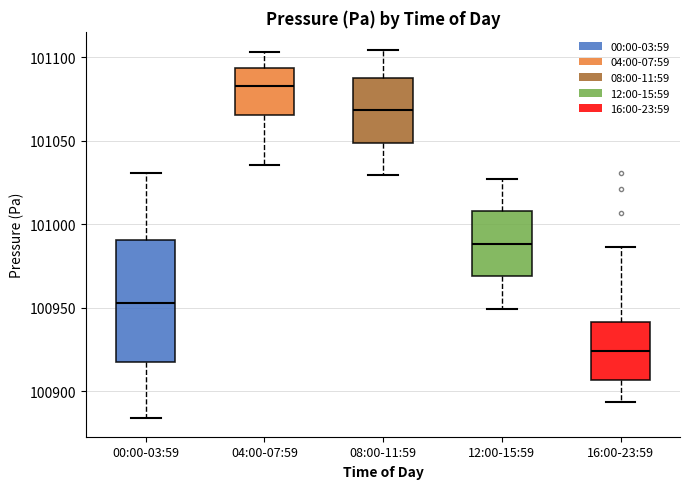

Where is the lower edge of the box for 04:00-07:59 on the y-axis? The values are not printed on the chart, so give them approximately, as read against the axis.

101065